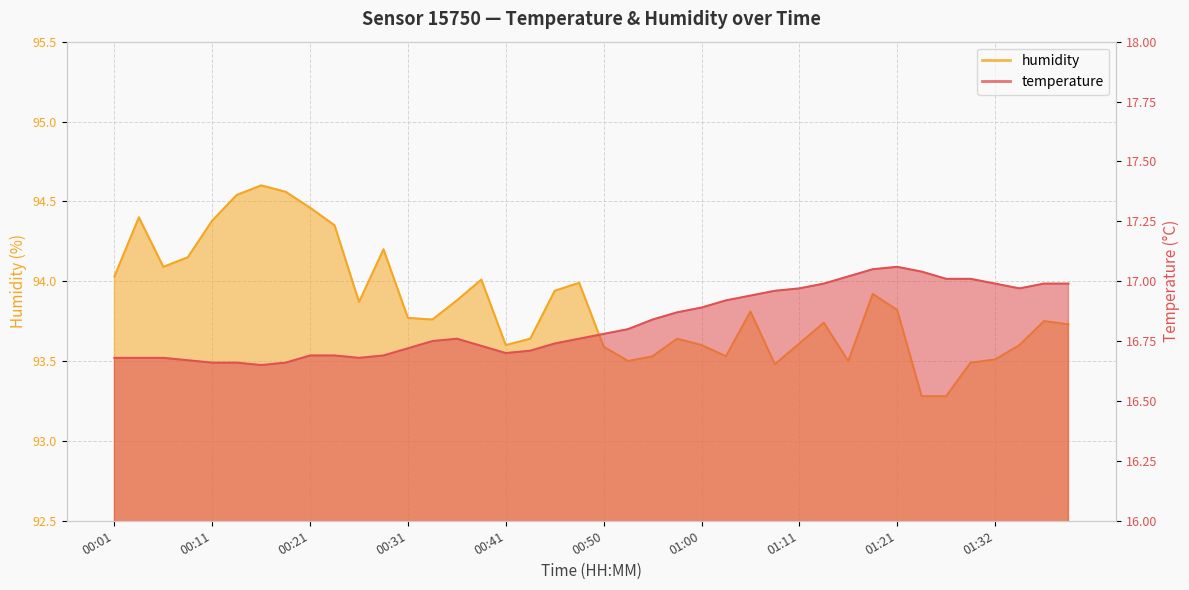

Reading right to left, transcribe all the data shown in this chart.

temperature: 01:39=17.0	01:37=17.0	01:34=17.0	01:32=17.0	01:29=17.0	01:26=17.0	01:24=17.0	01:21=17.1	01:18=17.1	01:16=17.0	01:13=17.0	01:11=17.0	01:08=17.0	01:05=16.9	01:03=16.9	01:00=16.9	00:58=16.9	00:55=16.8	00:53=16.8	00:50=16.8	00:48=16.8	00:45=16.7	00:43=16.7	00:41=16.7	00:38=16.7	00:36=16.8	00:33=16.8	00:31=16.7	00:28=16.7	00:26=16.7	00:23=16.7	00:21=16.7	00:18=16.7	00:16=16.6	00:14=16.7	00:11=16.7	00:09=16.7	00:06=16.7	00:04=16.7	00:01=16.7
humidity: 01:39=93.7	01:37=93.8	01:34=93.6	01:32=93.5	01:29=93.5	01:26=93.3	01:24=93.3	01:21=93.8	01:18=93.9	01:16=93.5	01:13=93.7	01:11=93.6	01:08=93.5	01:05=93.8	01:03=93.5	01:00=93.6	00:58=93.6	00:55=93.5	00:53=93.5	00:50=93.6	00:48=94.0	00:45=93.9	00:43=93.6	00:41=93.6	00:38=94.0	00:36=93.9	00:33=93.8	00:31=93.8	00:28=94.2	00:26=93.9	00:23=94.3	00:21=94.5	00:18=94.6	00:16=94.6	00:14=94.5	00:11=94.4	00:09=94.2	00:06=94.1	00:04=94.4	00:01=94.0